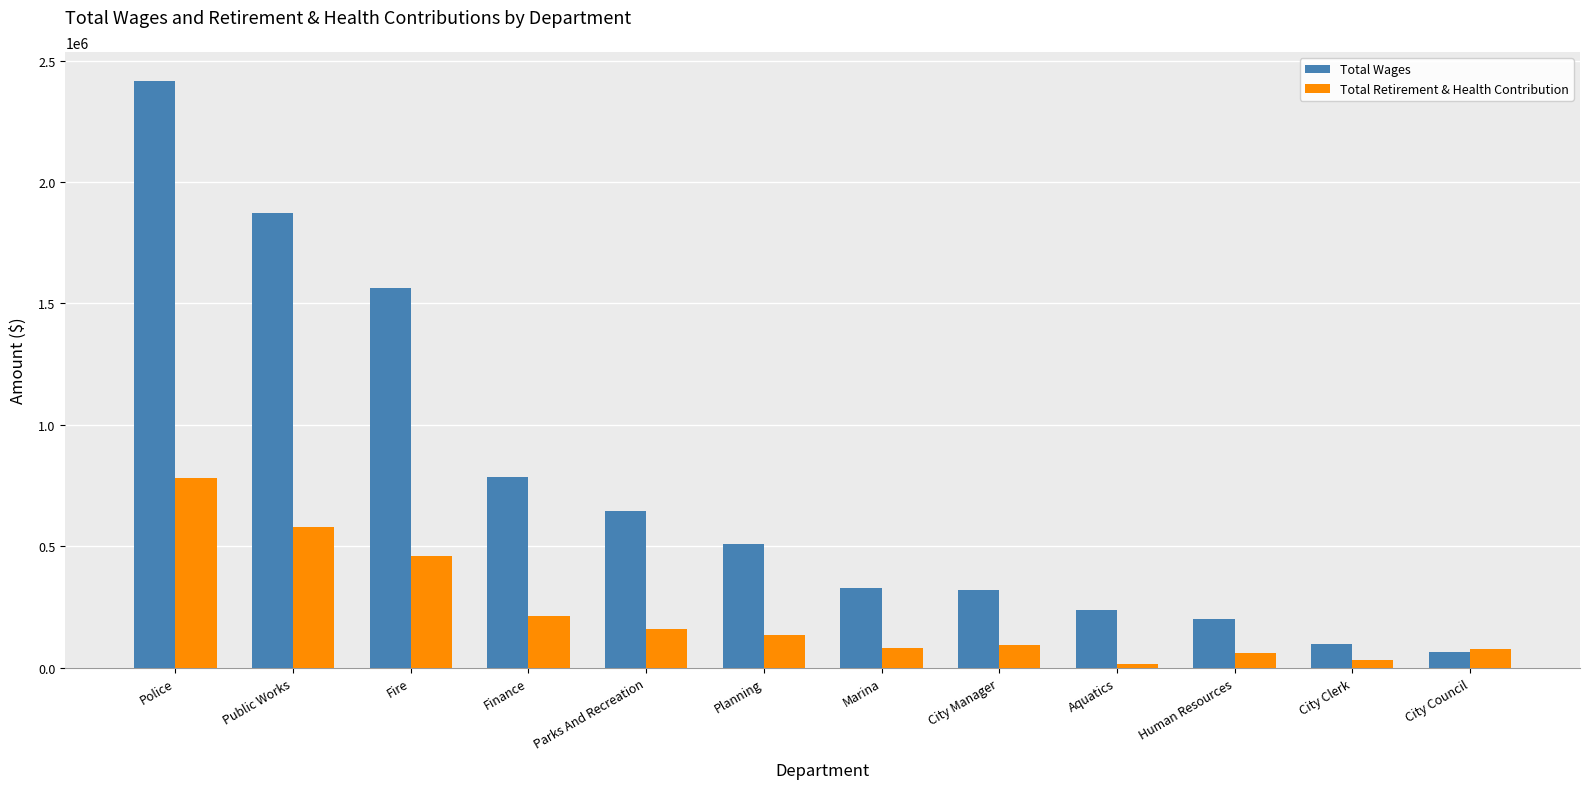

What is the difference between the second highest and minimum values in the Total Wages series?

1807816